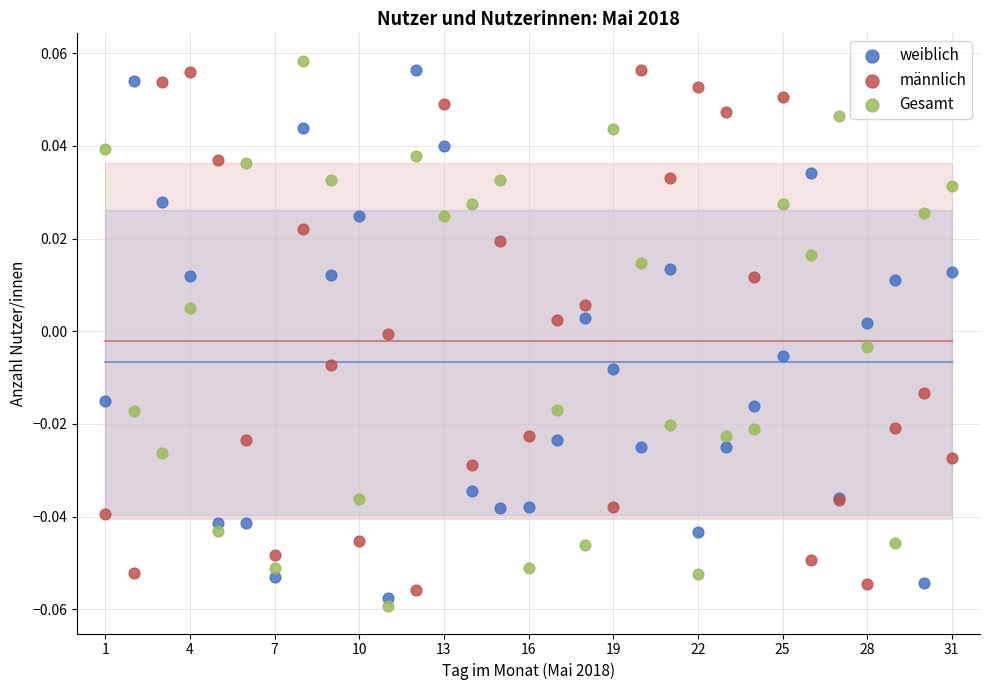

Which series has the largest Y range (max minus min)?

Gesamt